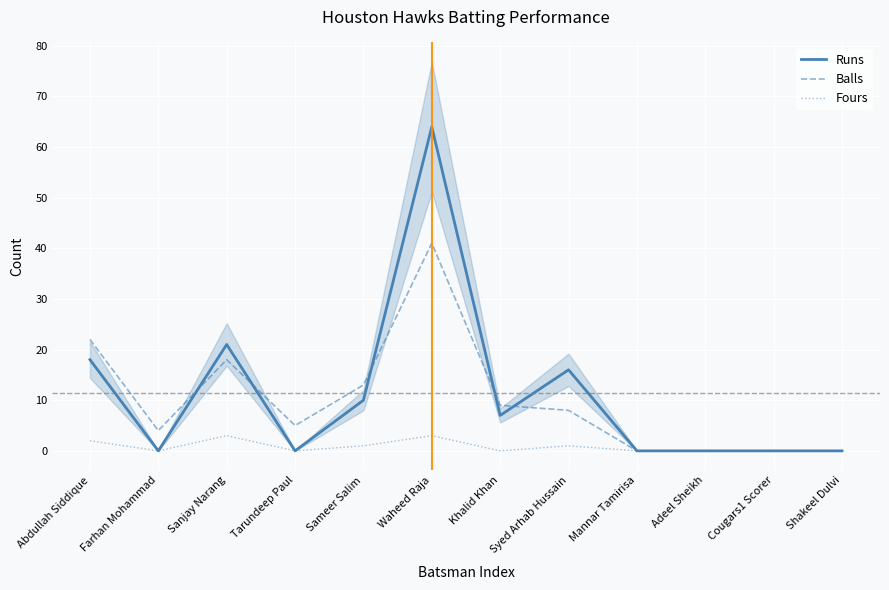

Which series has the largest range (max minus min)?

Runs